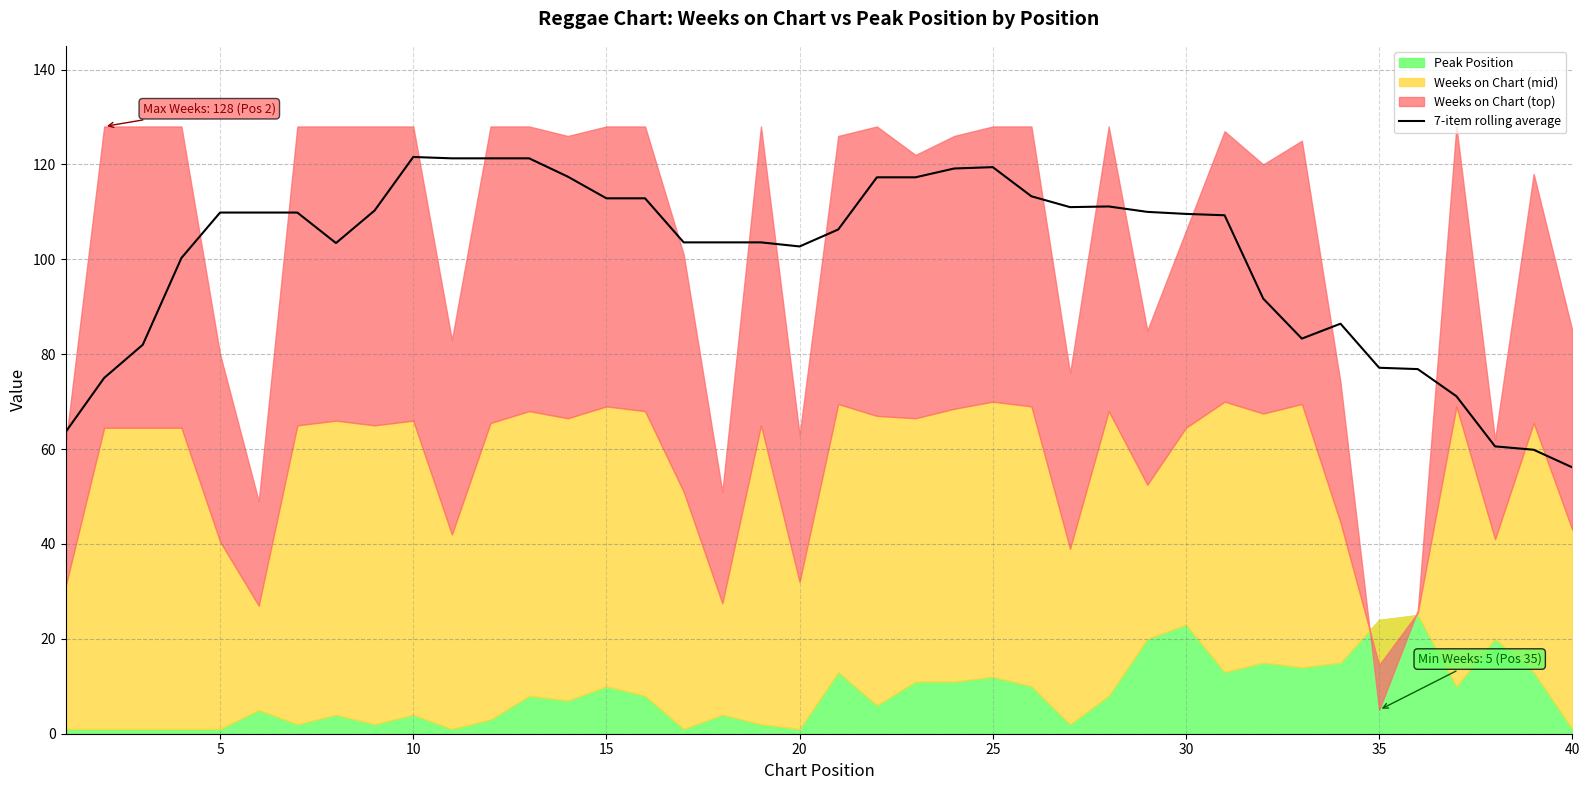

The value of 7-item rolling average at 10 is 46.3. True or false?

False